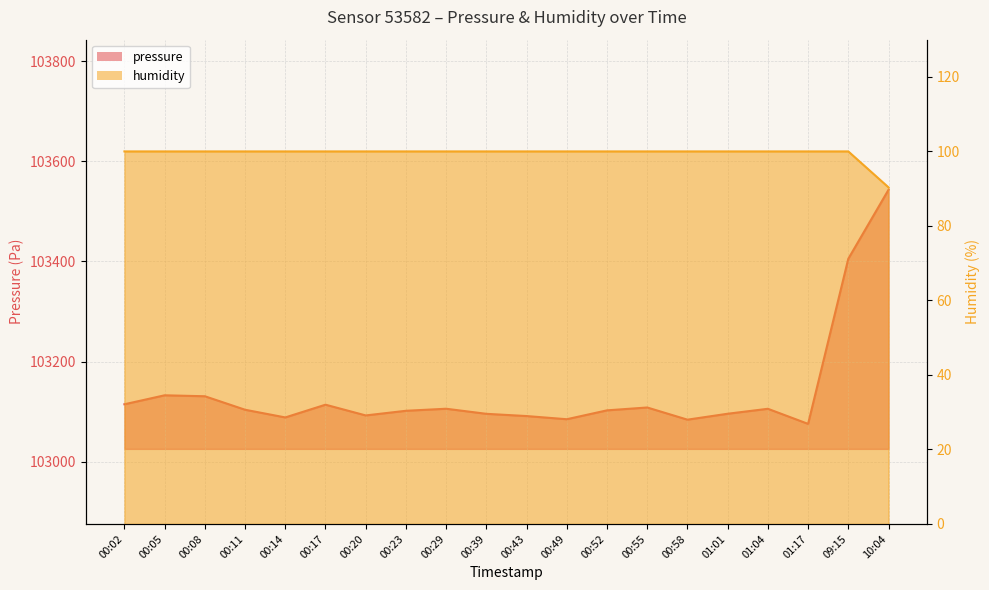

List the series in order of their overall mean, highest first.

pressure, humidity